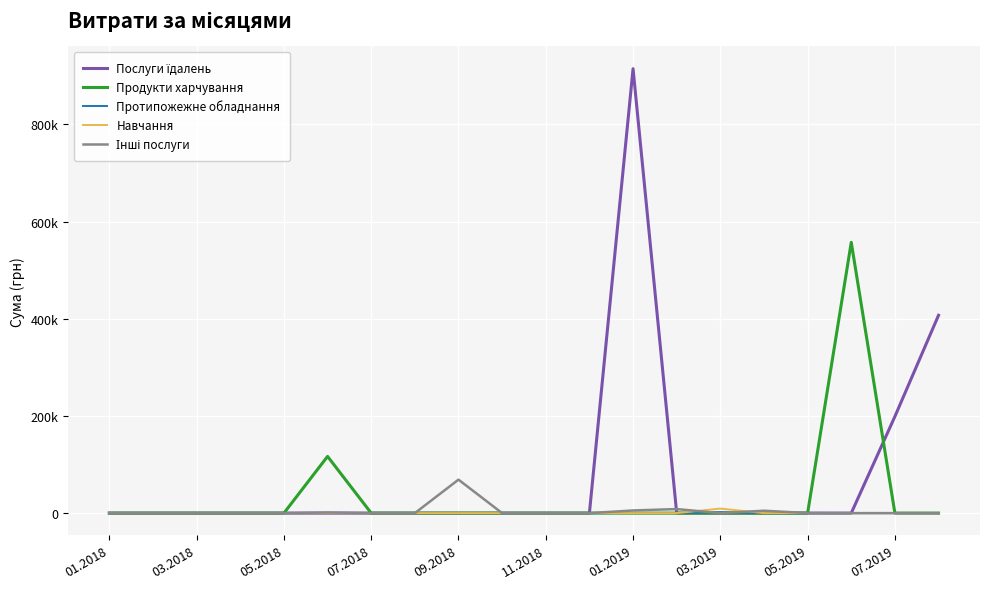

Does the chart have visible grid lines?

Yes